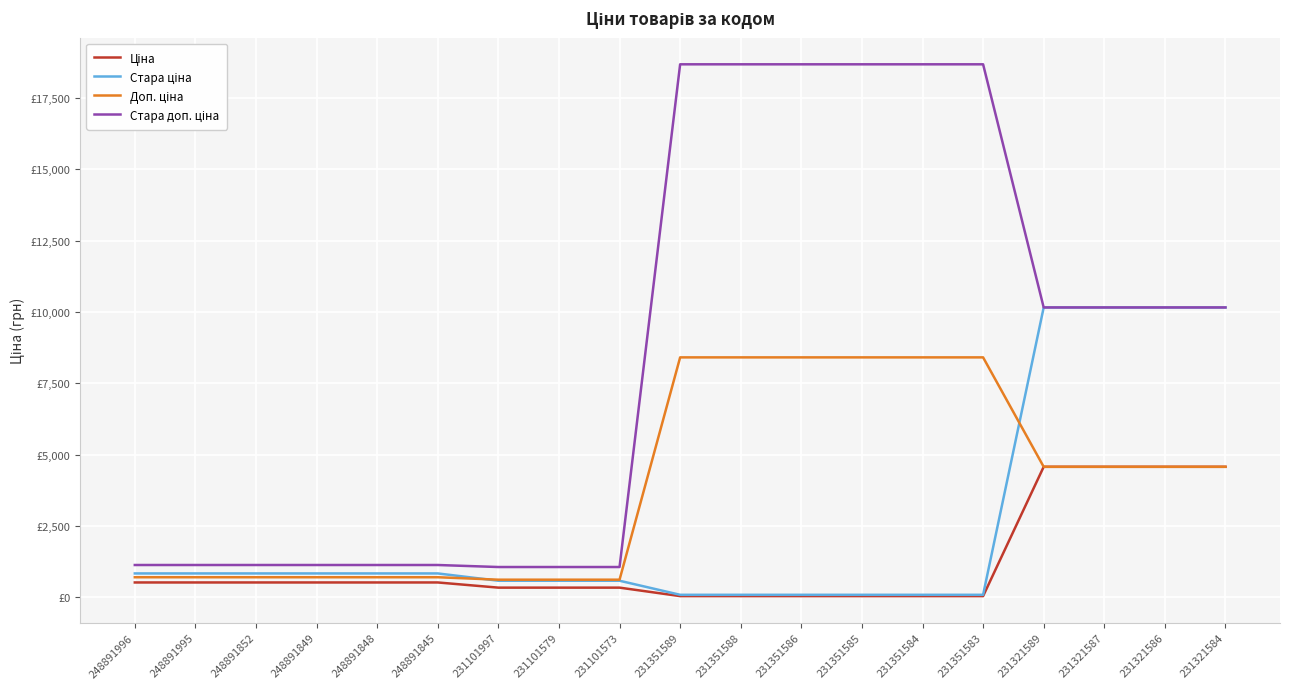

Reading left to right, transcribe all the data shown in this chart.

Ціна: 248891996=515.8	248891995=515.8	248891852=515.8	248891849=515.8	248891848=515.8	248891845=515.8	231101997=334.4	231101579=334.4	231101573=334.4	231351589=37.4	231351588=37.4	231351586=37.4	231351585=37.4	231351584=37.4	231351583=37.4	231321589=4571.4	231321587=4571.4	231321586=4571.4	231321584=4571.4
Стара ціна: 248891996=832.4	248891995=832.4	248891852=832.4	248891849=832.4	248891848=832.4	248891845=832.4	231101997=576.6	231101579=576.6	231101573=576.6	231351589=83.0	231351588=83.0	231351586=83.0	231351585=83.0	231351584=83.0	231351583=83.0	231321589=10158.6	231321587=10158.6	231321586=10158.6	231321584=10158.6
Доп. ціна: 248891996=699.0	248891995=699.0	248891852=699.0	248891849=699.0	248891848=699.0	248891845=699.0	231101997=613.0	231101579=613.0	231101573=613.0	231351589=8408.0	231351588=8408.0	231351586=8408.0	231351585=8408.0	231351584=8408.0	231351583=8408.0	231321589=4571.0	231321587=4571.0	231321586=4571.0	231321584=4571.0
Стара доп. ціна: 248891996=1128.0	248891995=1128.0	248891852=1128.0	248891849=1128.0	248891848=1128.0	248891845=1128.0	231101997=1057.2	231101579=1057.2	231101573=1057.2	231351589=18684.0	231351588=18684.0	231351586=18684.0	231351585=18684.0	231351584=18684.0	231351583=18684.0	231321589=10158.6	231321587=10158.6	231321586=10158.6	231321584=10158.6